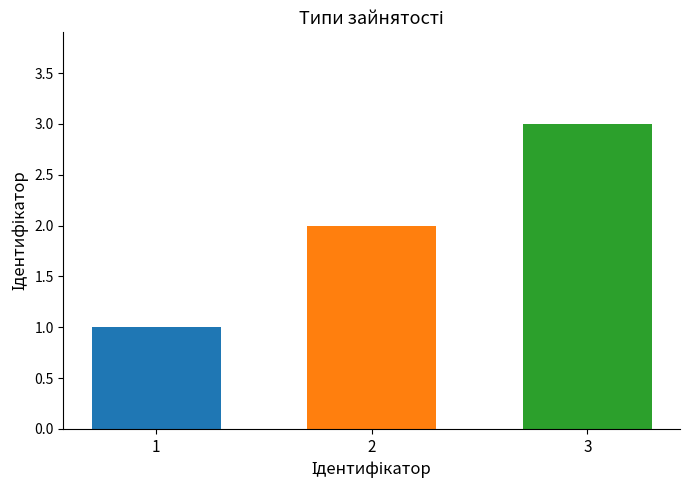

What is the smallest value displayed?

1